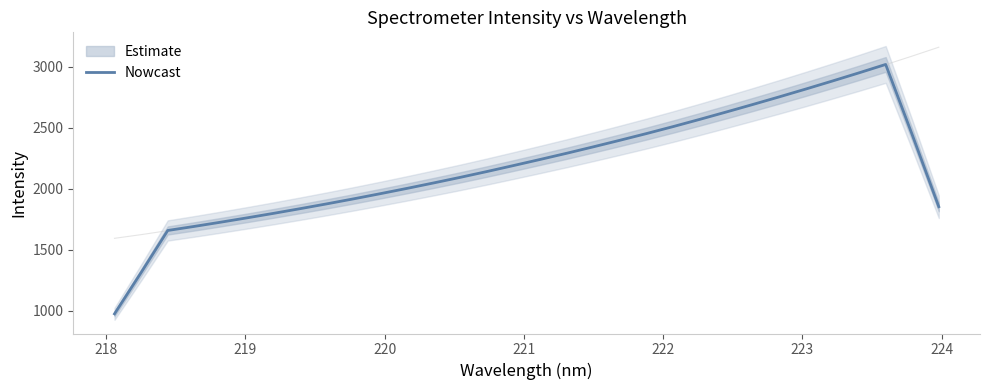

What is the maximum value shown in the chart?

3017.1